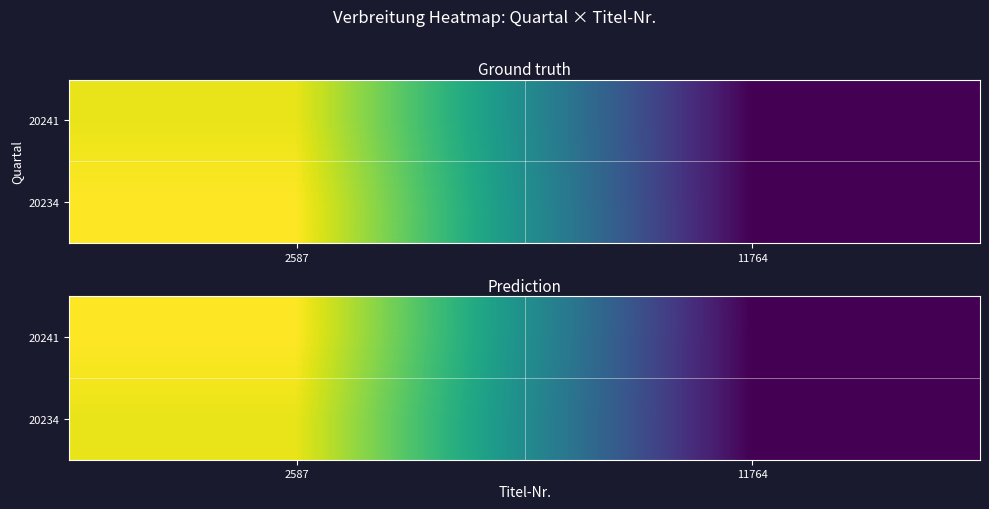

At which category is the sum across all series the highest?

2587